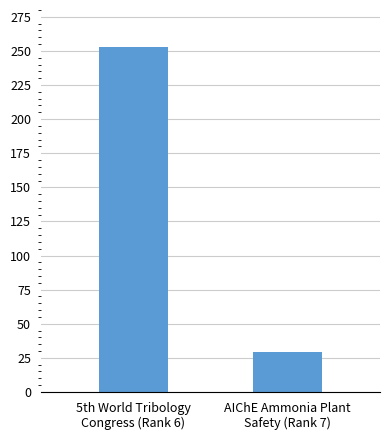

Rank the categories by value from highest to lowest.

5th World Tribology
Congress (Rank 6), AIChE Ammonia Plant
Safety (Rank 7)